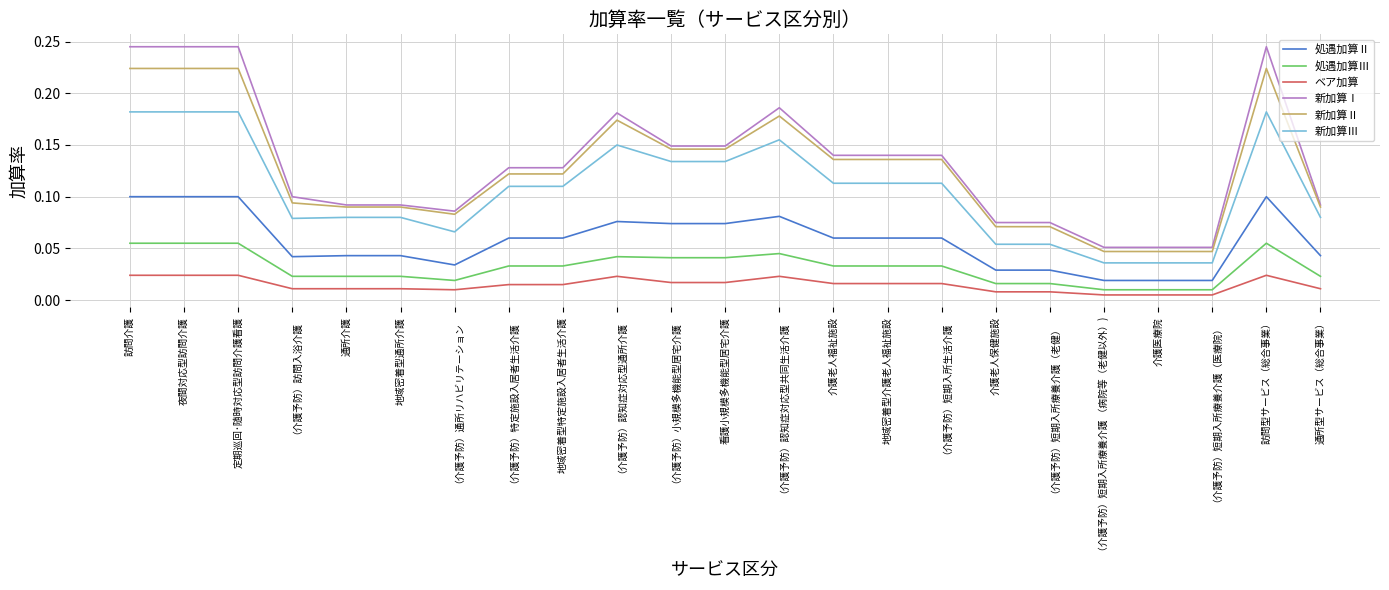

Which series has the largest total across all categories?

新加算Ⅰ